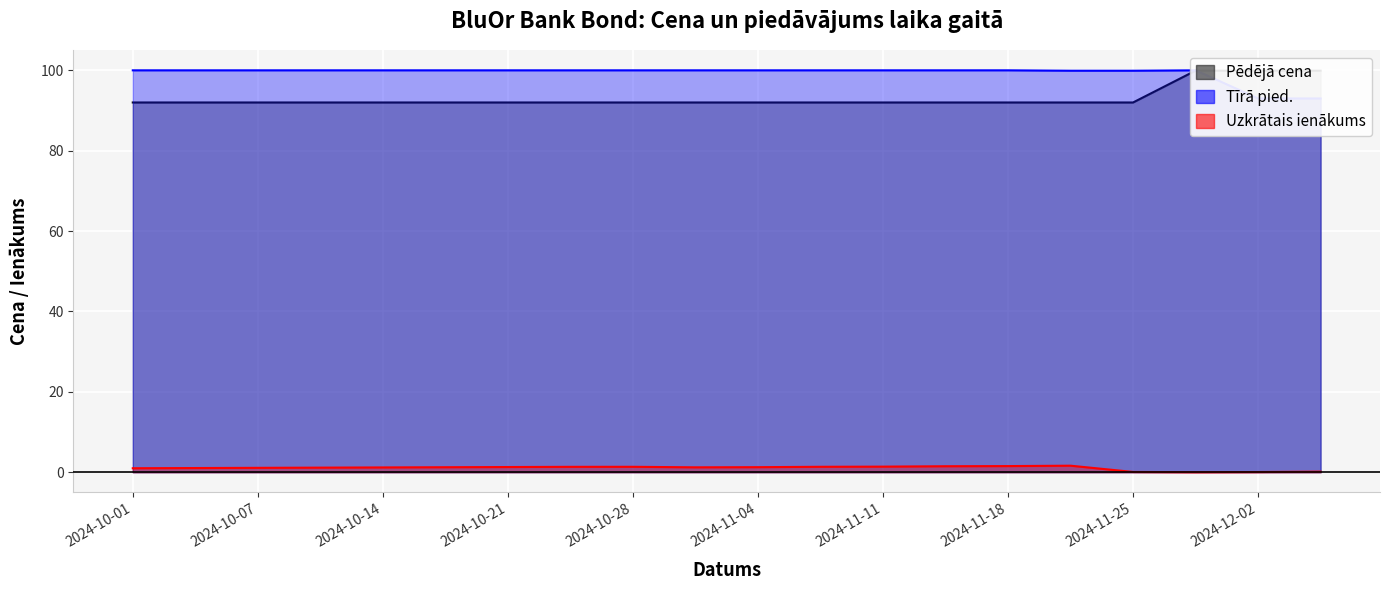

True or false: Tīrā pied. and Pēdējā cena cross at least once.

True